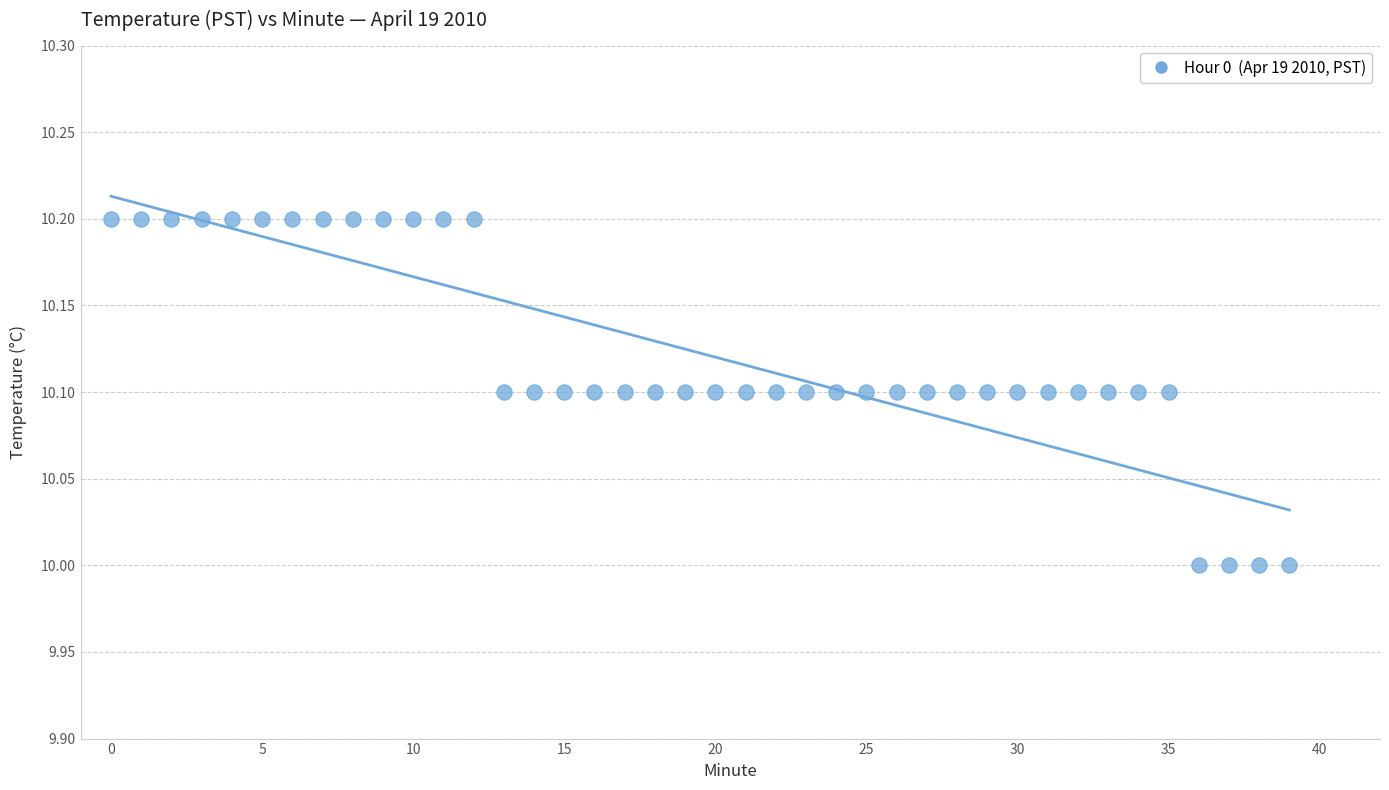

How many points are shown in the scatter plot?

40